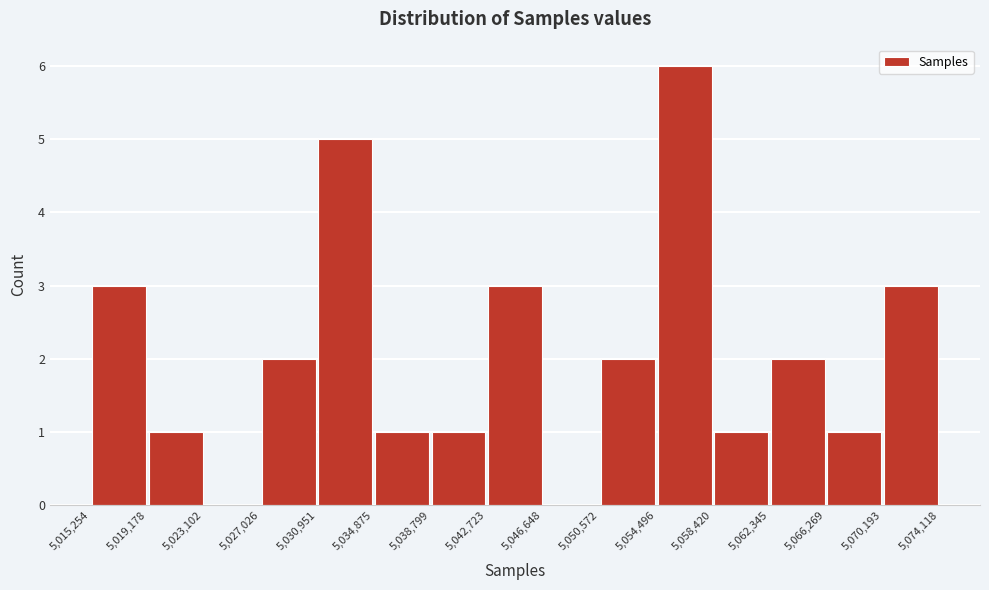

Reading left to right, list every bar in this chart as the range it spans on the x-axis followed by its height. The values are not printed on the chart, so give them approximately, as read against the axis.

5,015,254 to 5,019,178: 3
5,019,178 to 5,023,102: 1
5,023,102 to 5,027,026: 0
5,027,026 to 5,030,951: 2
5,030,951 to 5,034,875: 5
5,034,875 to 5,038,799: 1
5,038,799 to 5,042,723: 1
5,042,723 to 5,046,648: 3
5,046,648 to 5,050,572: 0
5,050,572 to 5,054,496: 2
5,054,496 to 5,058,420: 6
5,058,420 to 5,062,345: 1
5,062,345 to 5,066,269: 2
5,066,269 to 5,070,193: 1
5,070,193 to 5,074,118: 3